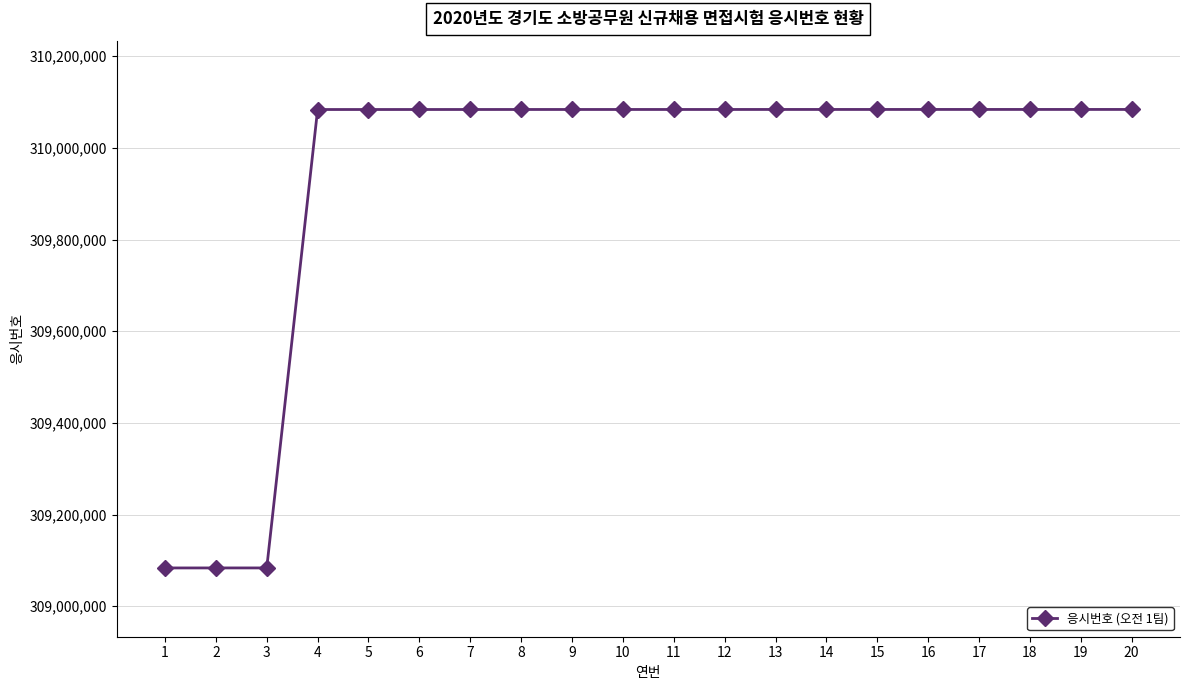

What is the average value?

309933791